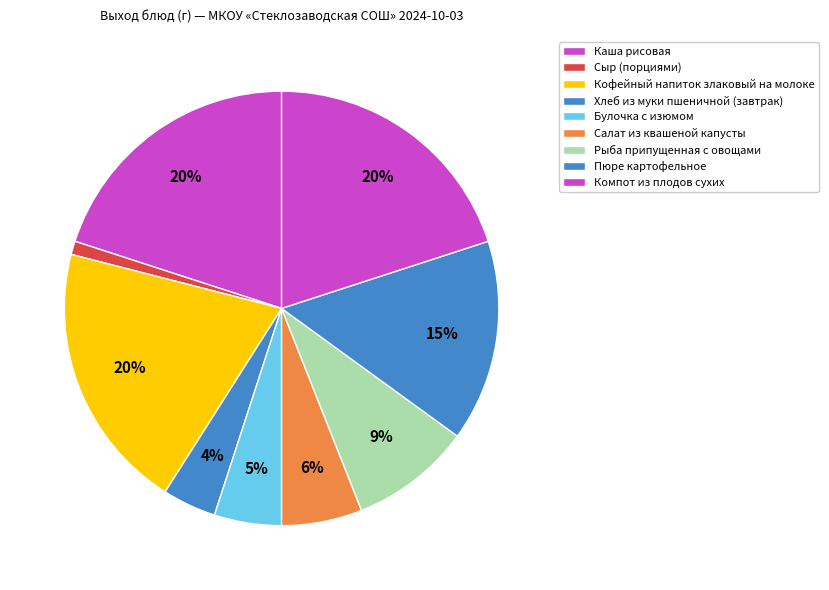

The Хлеб из муки пшеничной (завтрак) slice represents 1% of the pie. True or false?

False